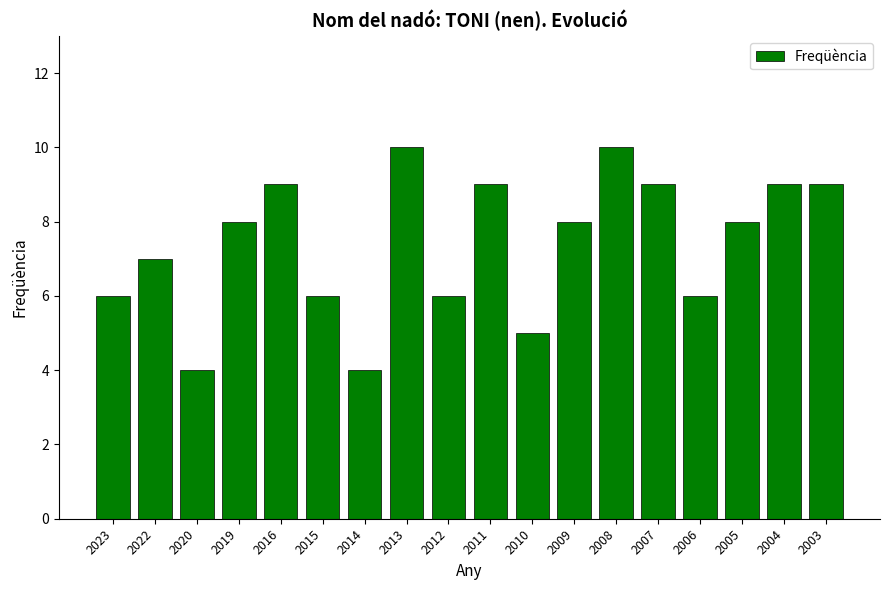

What is the value of the 18th bar from the left?

9